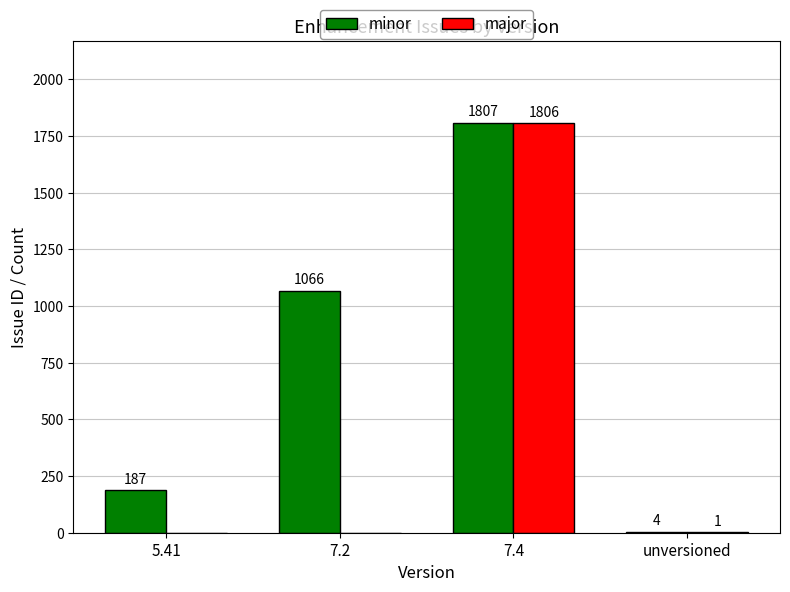

What is the highest value of the major series?

1806